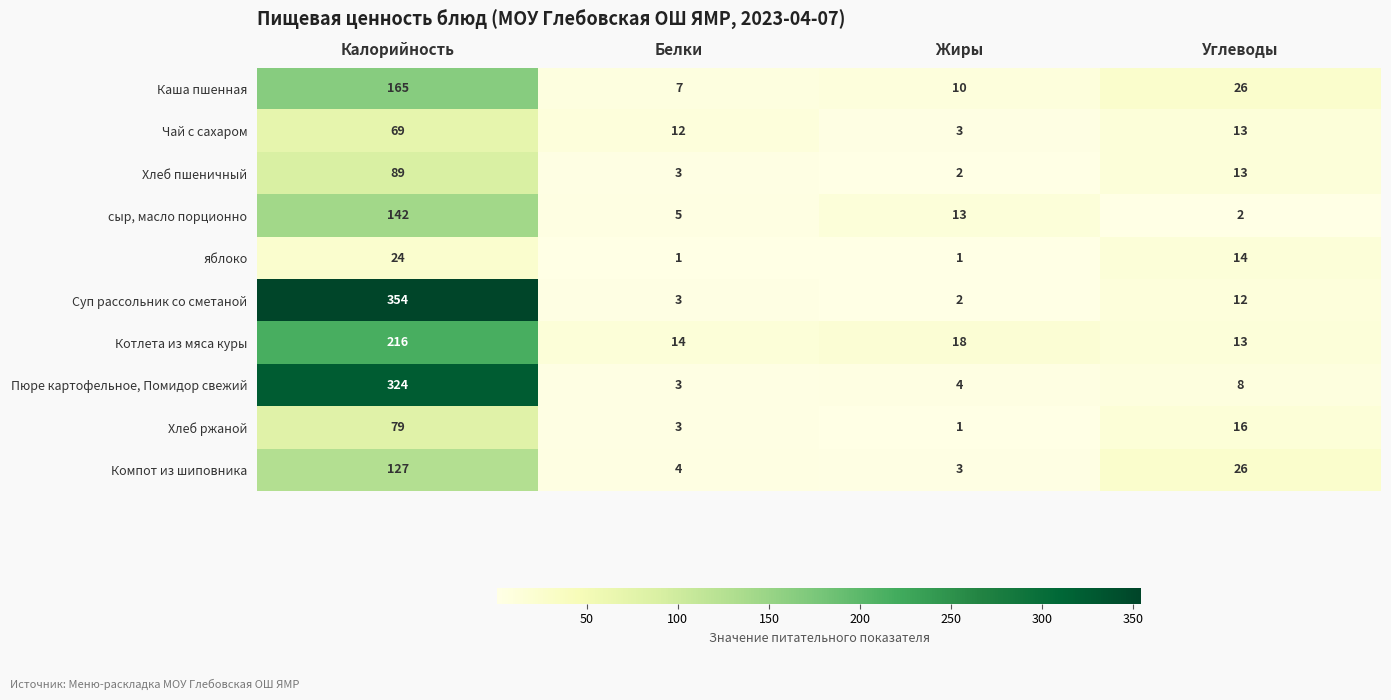

The Суп рассольник со сметаной series shows 3 at Белки. True or false?

True